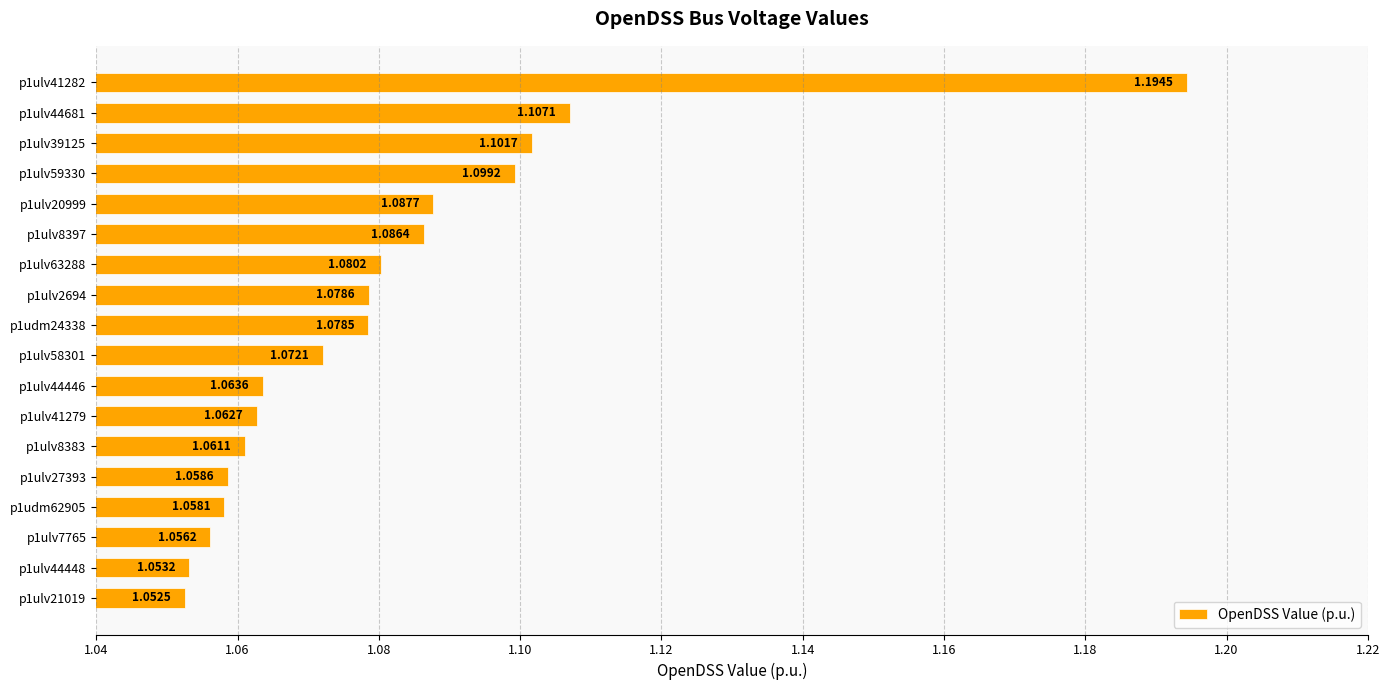

Which has a higher value, p1ulv59330 or p1ulv44446?

p1ulv59330